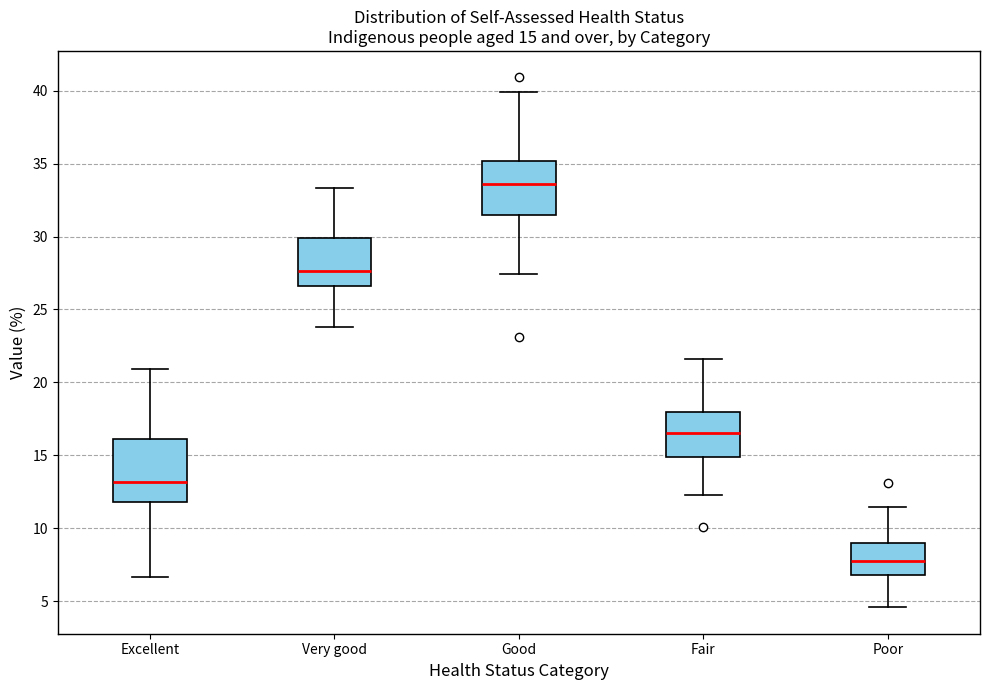

Comparing the boxes themselves (not the whiskers), which one is the tallest?

Excellent